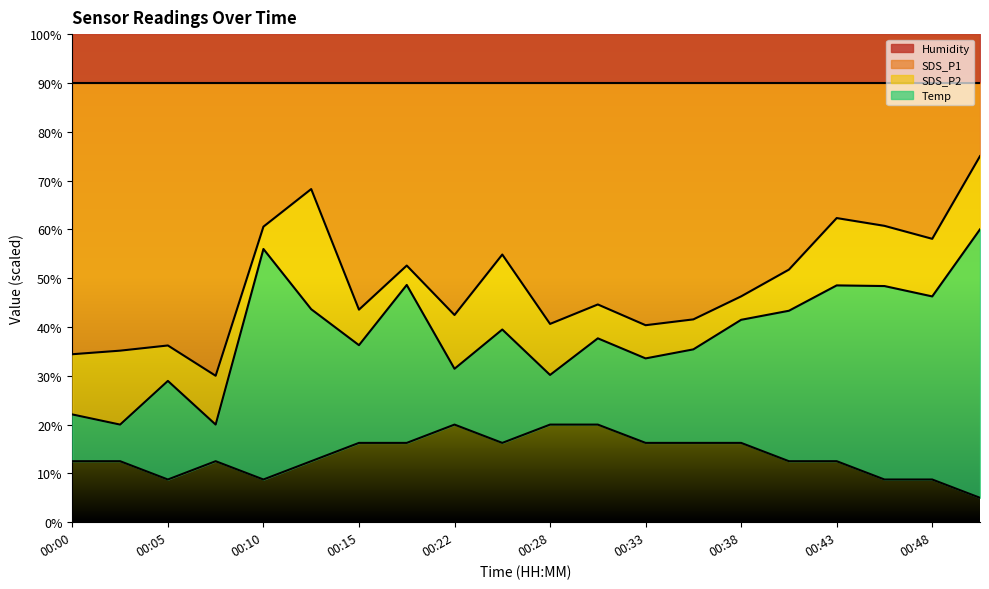

What is the difference between the maximum and minimum values in the Temp series?

15.0